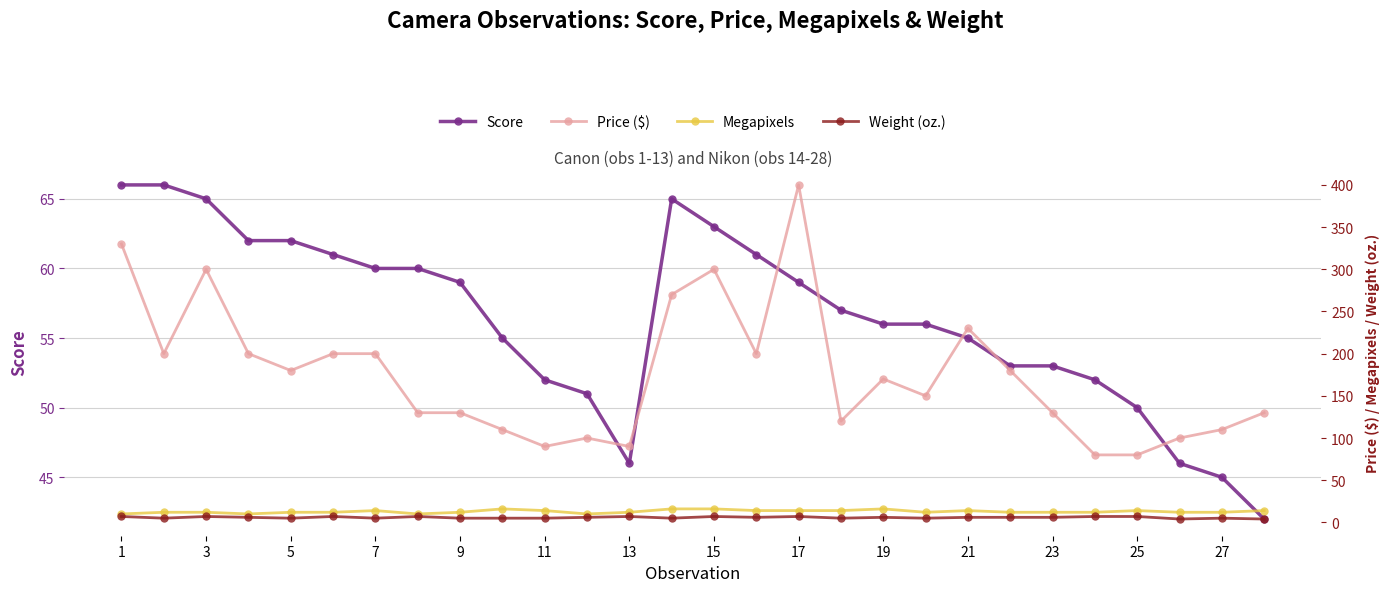

What is the minimum value for Price ($)?

80